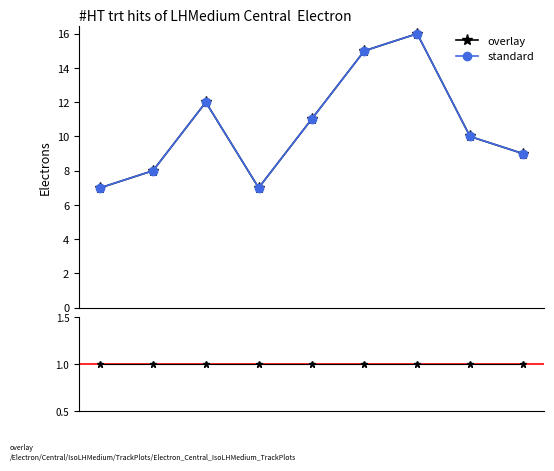

Reading left to right, list all the values displayed in this chart.

overlay: Mouse=7	Keyboard=8	Mouse=12	Laptop=7	Keyboard=11	Mouse=15	Keyboard=16	Laptop=10	Laptop=9
standard: Mouse=7	Keyboard=8	Mouse=12	Laptop=7	Keyboard=11	Mouse=15	Keyboard=16	Laptop=10	Laptop=9